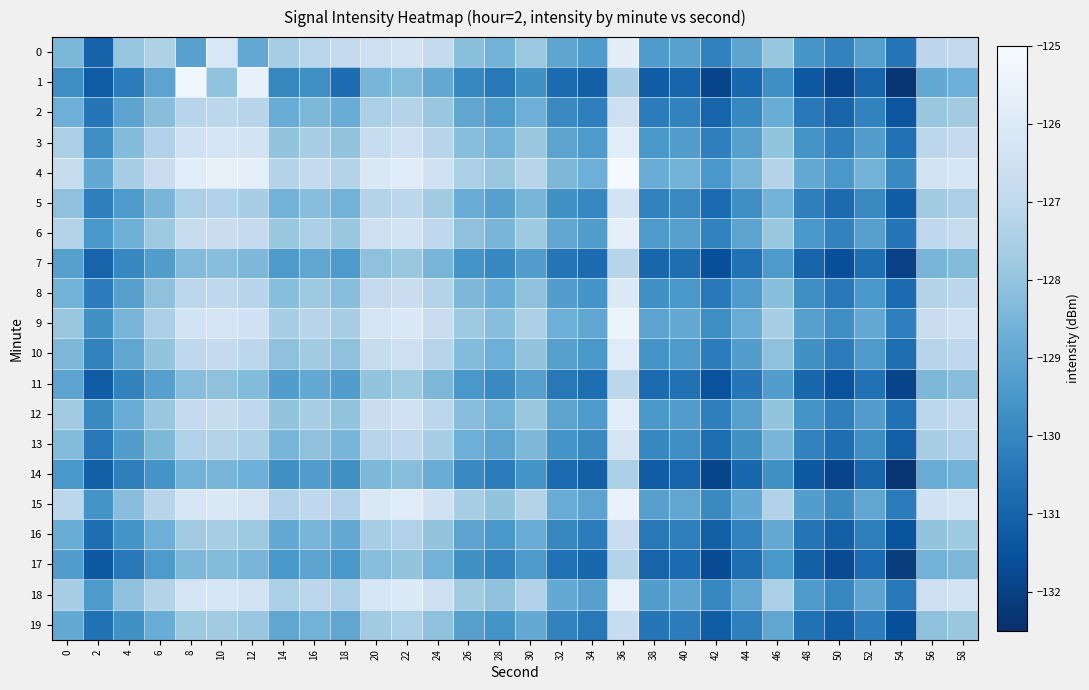

Reading left to right, transcribe all the data shown in this chart.

0: 0=-128.4	2=-131.0	4=-128.0	6=-127.4	8=-129.2	10=-126.2	12=-128.9	14=-127.6	16=-127.1	18=-126.9	20=-126.6	22=-126.4	24=-126.9	26=-128.2	28=-128.6	30=-127.9	32=-129.0	34=-129.4	36=-125.7	38=-129.4	40=-129.2	42=-130.1	44=-129.1	46=-127.9	48=-129.5	50=-130.1	52=-129.2	54=-130.5	56=-127.1	58=-126.9
1: 0=-129.8	2=-131.2	4=-130.3	6=-129.1	8=-125.3	10=-128.0	12=-125.5	14=-130.0	16=-129.7	18=-130.7	20=-128.5	22=-128.3	24=-128.9	26=-130.0	28=-130.4	30=-129.7	32=-130.8	34=-131.1	36=-127.6	38=-131.2	40=-131.0	42=-131.9	44=-130.9	46=-129.8	48=-131.3	50=-131.9	52=-131.0	54=-132.3	56=-128.9	58=-128.7
2: 0=-128.7	2=-130.5	4=-129.1	6=-128.2	8=-127.2	10=-127.1	12=-127.2	14=-128.8	16=-128.4	18=-128.8	20=-127.5	22=-127.3	24=-127.9	26=-129.0	28=-129.4	30=-128.7	32=-129.9	34=-130.2	36=-126.6	38=-130.3	40=-130.1	42=-131.0	44=-130.0	46=-128.8	48=-130.4	50=-131.0	52=-130.1	54=-131.4	56=-127.9	58=-127.7
3: 0=-127.5	2=-129.8	4=-128.3	6=-127.4	8=-126.5	10=-126.3	12=-126.4	14=-128.0	16=-127.6	18=-128.0	20=-126.8	22=-126.6	24=-127.2	26=-128.2	28=-128.6	30=-127.9	32=-129.1	34=-129.4	36=-125.8	38=-129.5	40=-129.3	42=-130.2	44=-129.2	46=-128.0	48=-129.6	50=-130.2	52=-129.3	54=-130.6	56=-127.1	58=-126.9
4: 0=-126.8	2=-128.9	4=-127.6	6=-126.7	8=-125.8	10=-125.6	12=-125.7	14=-127.3	16=-126.9	18=-127.3	20=-126.1	22=-125.9	24=-126.5	26=-127.5	28=-127.9	30=-127.2	32=-128.4	34=-128.7	36=-125.1	38=-128.8	40=-128.6	42=-129.5	44=-128.5	46=-127.3	48=-128.9	50=-129.5	52=-128.6	54=-129.9	56=-126.4	58=-126.2
5: 0=-128.1	2=-130.2	4=-129.4	6=-128.5	8=-127.5	10=-127.4	12=-127.6	14=-128.6	16=-128.2	18=-128.6	20=-127.3	22=-127.1	24=-127.7	26=-128.8	28=-129.2	30=-128.5	32=-129.7	34=-130.0	36=-126.4	38=-130.1	40=-129.9	42=-130.8	44=-129.8	46=-128.6	48=-130.2	50=-130.8	52=-129.9	54=-131.2	56=-127.7	58=-127.5
6: 0=-127.3	2=-129.5	4=-128.7	6=-127.8	8=-126.8	10=-126.7	12=-126.9	14=-127.9	16=-127.5	18=-127.9	20=-126.6	22=-126.4	24=-127.0	26=-128.1	28=-128.5	30=-127.8	32=-129.0	34=-129.3	36=-125.7	38=-129.4	40=-129.2	42=-130.1	44=-129.1	46=-127.9	48=-129.5	50=-130.1	52=-129.2	54=-130.5	56=-127.0	58=-126.8
7: 0=-129.2	2=-131.0	4=-130.0	6=-129.3	8=-128.3	10=-128.2	12=-128.4	14=-129.4	16=-129.0	18=-129.4	20=-128.1	22=-127.9	24=-128.5	26=-129.6	28=-130.0	30=-129.3	32=-130.5	34=-130.8	36=-127.2	38=-130.9	40=-130.7	42=-131.6	44=-130.6	46=-129.4	48=-131.0	50=-131.6	52=-130.7	54=-132.0	56=-128.5	58=-128.3
8: 0=-128.6	2=-130.3	4=-129.2	6=-128.1	8=-127.1	10=-127.0	12=-127.2	14=-128.2	16=-127.8	18=-128.2	20=-126.9	22=-126.7	24=-127.3	26=-128.4	28=-128.8	30=-128.1	32=-129.3	34=-129.6	36=-126.0	38=-129.7	40=-129.5	42=-130.4	44=-129.4	46=-128.2	48=-129.8	50=-130.4	52=-129.5	54=-130.8	56=-127.3	58=-127.1
9: 0=-127.9	2=-129.7	4=-128.5	6=-127.5	8=-126.4	10=-126.3	12=-126.5	14=-127.6	16=-127.2	18=-127.6	20=-126.3	22=-126.1	24=-126.7	26=-127.8	28=-128.2	30=-127.5	32=-128.7	34=-129.0	36=-125.4	38=-129.1	40=-128.9	42=-129.8	44=-128.8	46=-127.6	48=-129.2	50=-129.8	52=-128.9	54=-130.2	56=-126.7	58=-126.5
10: 0=-128.4	2=-130.1	4=-129.0	6=-128.0	8=-127.0	10=-126.9	12=-127.1	14=-128.1	16=-127.7	18=-128.1	20=-126.8	22=-126.6	24=-127.2	26=-128.3	28=-128.7	30=-128.0	32=-129.2	34=-129.5	36=-125.9	38=-129.6	40=-129.4	42=-130.3	44=-129.3	46=-128.1	48=-129.7	50=-130.3	52=-129.4	54=-130.7	56=-127.2	58=-127.0
11: 0=-129.1	2=-131.2	4=-130.1	6=-129.2	8=-128.2	10=-128.1	12=-128.3	14=-129.3	16=-128.9	18=-129.3	20=-128.0	22=-127.8	24=-128.4	26=-129.5	28=-129.9	30=-129.2	32=-130.4	34=-130.7	36=-127.1	38=-130.8	40=-130.6	42=-131.5	44=-130.5	46=-129.3	48=-130.9	50=-131.5	52=-130.6	54=-131.9	56=-128.4	58=-128.2
12: 0=-127.7	2=-129.9	4=-128.8	6=-127.9	8=-126.9	10=-126.8	12=-127.0	14=-128.0	16=-127.6	18=-128.0	20=-126.7	22=-126.5	24=-127.1	26=-128.2	28=-128.6	30=-127.9	32=-129.1	34=-129.4	36=-125.8	38=-129.5	40=-129.3	42=-130.2	44=-129.2	46=-128.0	48=-129.6	50=-130.2	52=-129.3	54=-130.6	56=-127.1	58=-126.9
13: 0=-128.3	2=-130.4	4=-129.3	6=-128.4	8=-127.4	10=-127.3	12=-127.5	14=-128.5	16=-128.1	18=-128.5	20=-127.2	22=-127.0	24=-127.6	26=-128.7	28=-129.1	30=-128.4	32=-129.6	34=-129.9	36=-126.3	38=-130.0	40=-129.8	42=-130.7	44=-129.7	46=-128.5	48=-130.1	50=-130.7	52=-129.8	54=-131.1	56=-127.6	58=-127.4
14: 0=-129.5	2=-131.1	4=-130.2	6=-129.6	8=-128.6	10=-128.5	12=-128.7	14=-129.7	16=-129.3	18=-129.7	20=-128.4	22=-128.2	24=-128.8	26=-129.9	28=-130.3	30=-129.6	32=-130.8	34=-131.1	36=-127.5	38=-131.2	40=-131.0	42=-131.9	44=-130.9	46=-129.7	48=-131.3	50=-131.9	52=-131.0	54=-132.3	56=-128.8	58=-128.6
15: 0=-127.1	2=-129.6	4=-128.2	6=-127.2	8=-126.2	10=-126.1	12=-126.3	14=-127.4	16=-127.0	18=-127.4	20=-126.1	22=-125.9	24=-126.5	26=-127.6	28=-128.0	30=-127.3	32=-128.8	34=-129.1	36=-125.5	38=-129.2	40=-129.0	42=-129.9	44=-128.9	46=-127.4	48=-129.3	50=-129.9	52=-129.0	54=-130.3	56=-126.5	58=-126.3
16: 0=-128.8	2=-130.7	4=-129.6	6=-128.7	8=-127.7	10=-127.6	12=-127.8	14=-128.9	16=-128.5	18=-128.9	20=-127.6	22=-127.4	24=-128.0	26=-129.1	28=-129.5	30=-128.8	32=-130.0	34=-130.3	36=-126.7	38=-130.4	40=-130.2	42=-131.1	44=-130.1	46=-128.9	48=-130.5	50=-131.1	52=-130.2	54=-131.5	56=-128.0	58=-127.8
17: 0=-129.3	2=-131.3	4=-130.4	6=-129.4	8=-128.4	10=-128.3	12=-128.5	14=-129.5	16=-129.1	18=-129.5	20=-128.2	22=-128.0	24=-128.6	26=-129.7	28=-130.1	30=-129.4	32=-130.6	34=-130.9	36=-127.3	38=-131.0	40=-130.8	42=-131.7	44=-130.7	46=-129.5	48=-131.1	50=-131.7	52=-130.8	54=-132.1	56=-128.6	58=-128.4
18: 0=-127.6	2=-129.4	4=-128.1	6=-127.3	8=-126.3	10=-126.2	12=-126.4	14=-127.5	16=-127.1	18=-127.5	20=-126.2	22=-126.0	24=-126.6	26=-127.7	28=-128.1	30=-127.4	32=-128.9	34=-129.2	36=-125.6	38=-129.3	40=-129.1	42=-130.0	44=-129.0	46=-127.5	48=-129.4	50=-130.0	52=-129.1	54=-130.4	56=-126.6	58=-126.4
19: 0=-128.9	2=-130.6	4=-129.7	6=-128.8	8=-127.8	10=-127.7	12=-127.9	14=-129.0	16=-128.6	18=-129.0	20=-127.7	22=-127.5	24=-128.1	26=-129.2	28=-129.6	30=-128.9	32=-130.1	34=-130.4	36=-126.8	38=-130.5	40=-130.3	42=-131.2	44=-130.2	46=-129.0	48=-130.6	50=-131.2	52=-130.3	54=-131.6	56=-128.1	58=-127.9